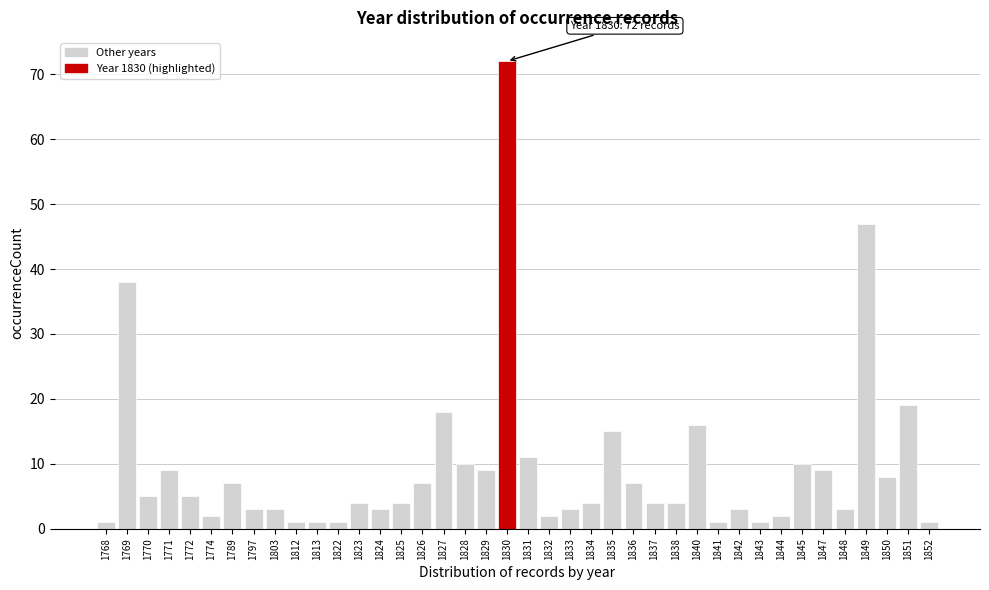

What is the average value?

9